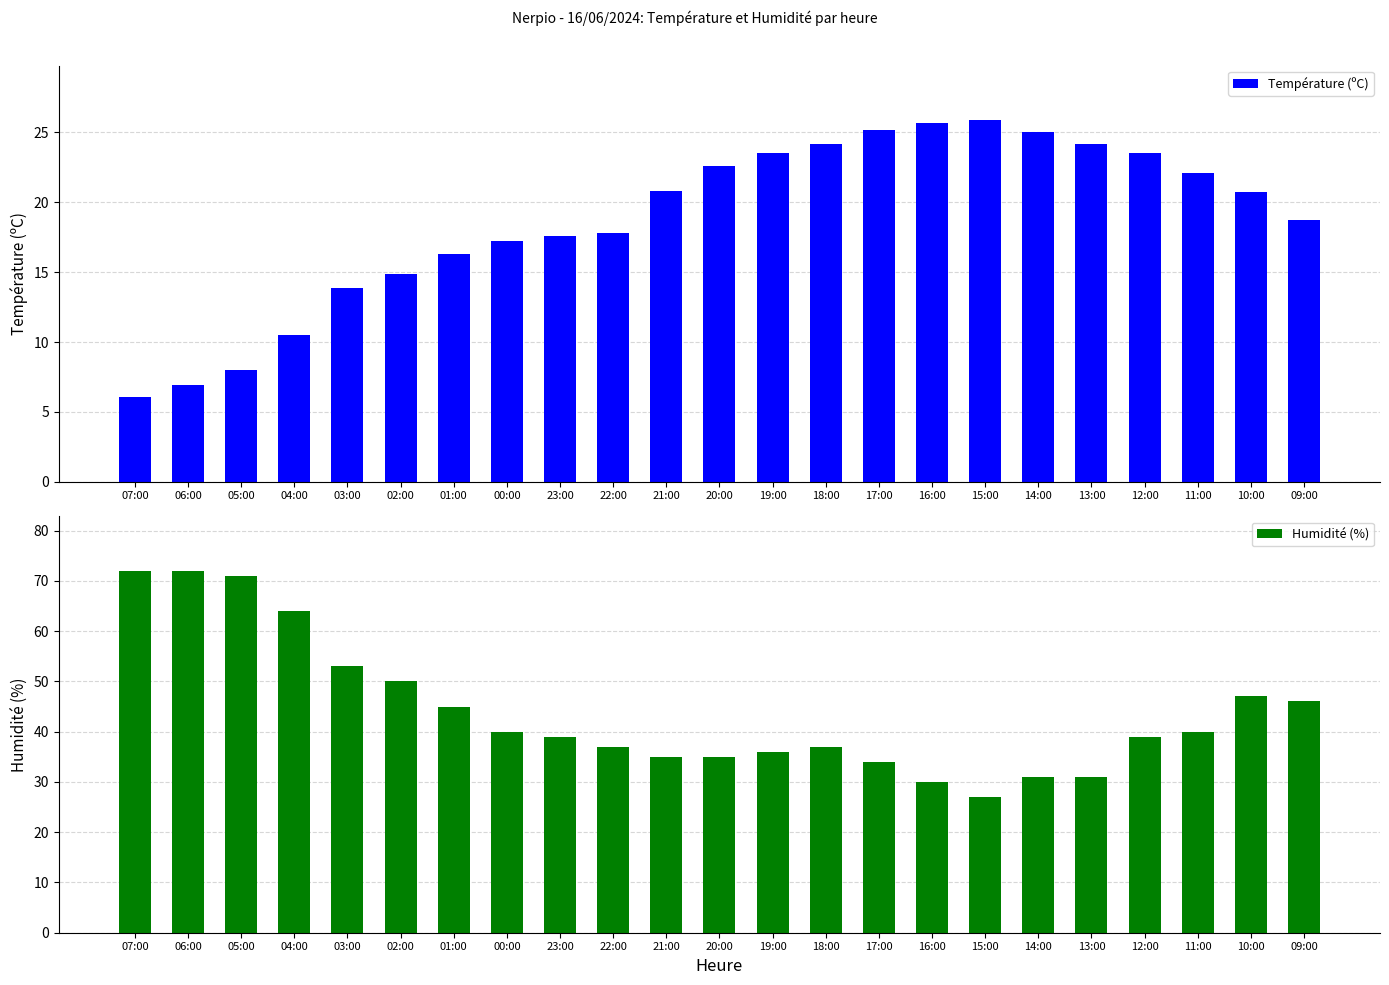

How many data points does each series have?

23